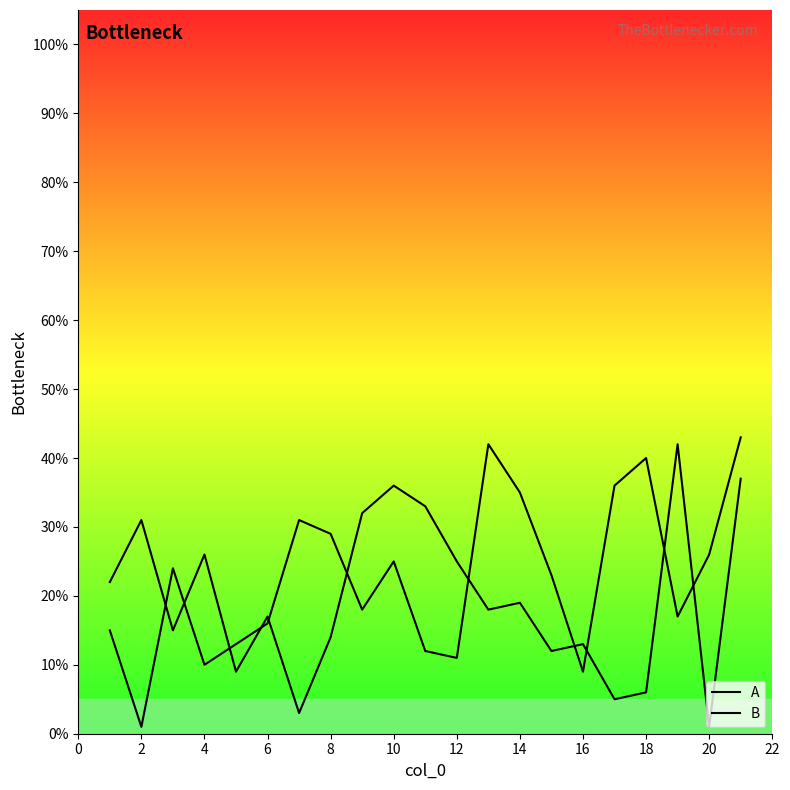

How many times do B and A cross each other?

11